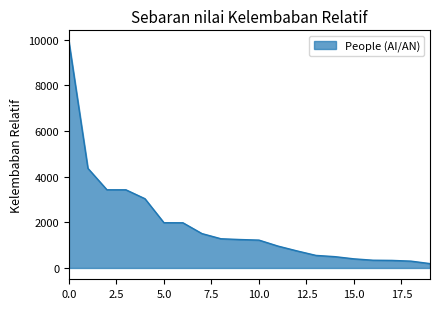

What is the maximum value shown in the chart?

9908